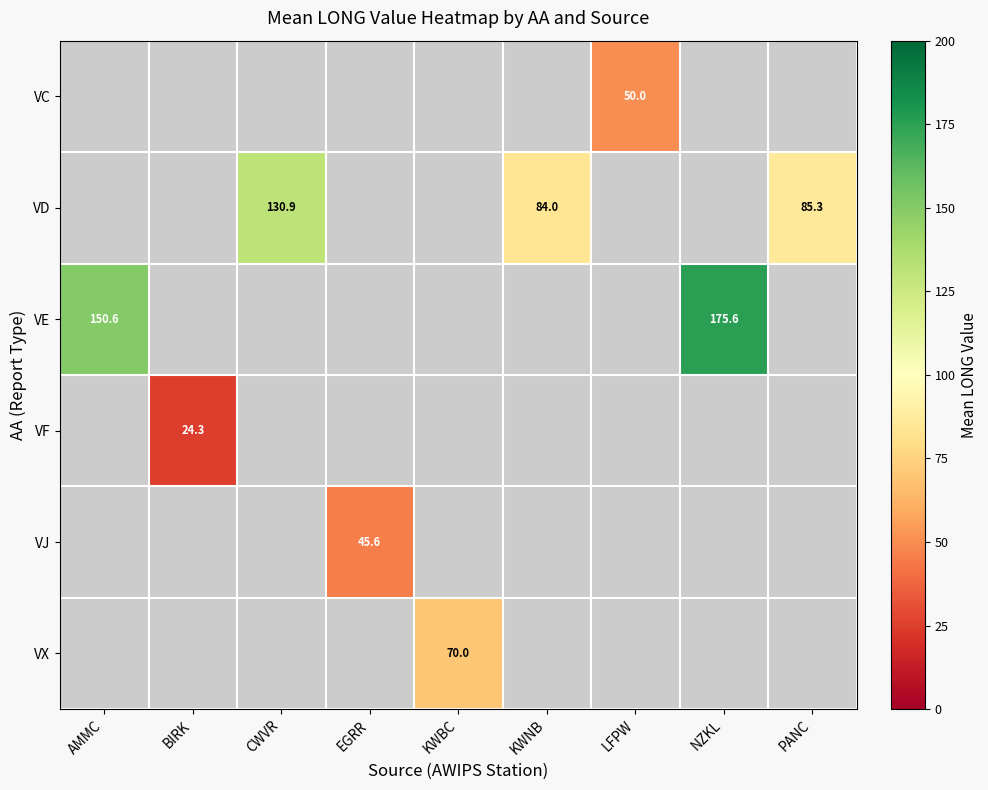

Which has a higher value, BIRK or NZKL?

NZKL